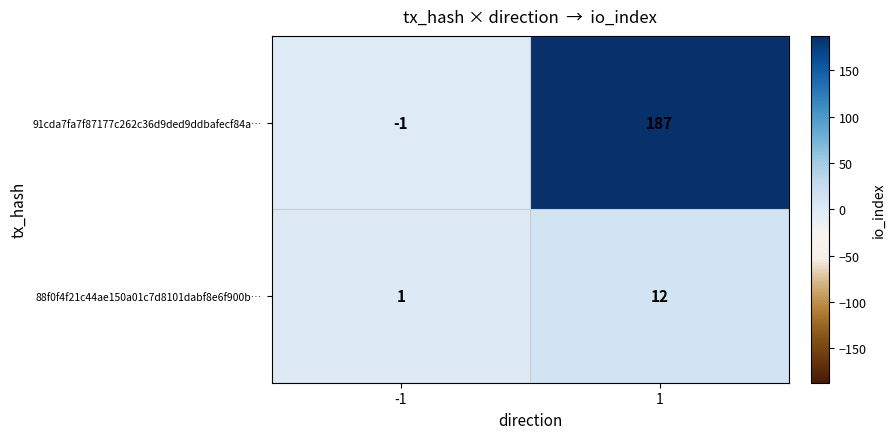

Reading right to left, list all the values displayed in this chart.

91cda7fa7f87177c262c36d9ded9ddbafecf84a…: 187	-1
88f0f4f21c44ae150a01c7d8101dabf8e6f900b…: 12	1